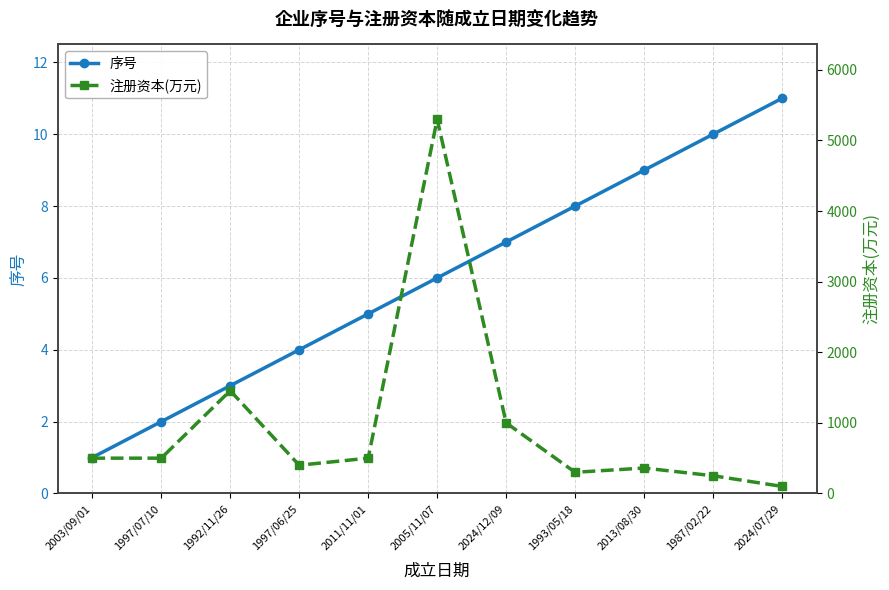

What is the difference between the second highest and minimum values in the 注册资本(万元) series?

1356.0